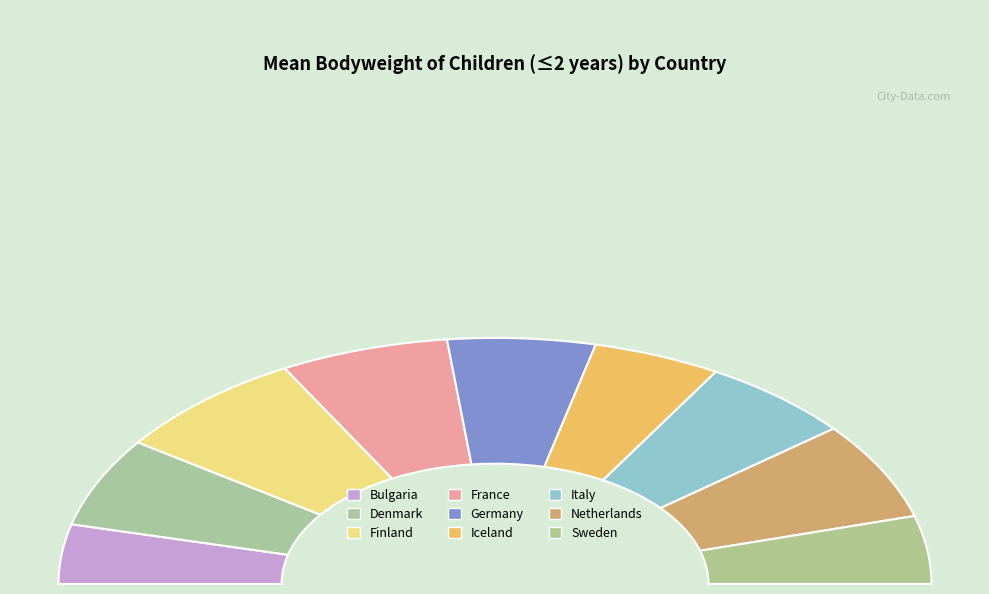

Do Finland and Iceland together represent more than half of the pie?

No